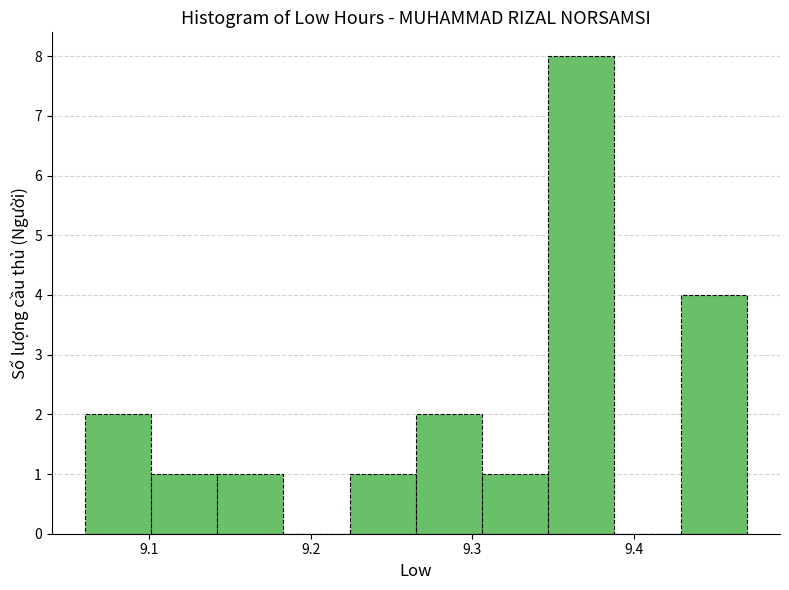

Reading left to right, list every bar in this chart as the range it spans on the x-axis followed by its height. Neither the bar edges nor the heights are printed on the chart, so give them approximately, as read against the axes.

9.060 to 9.101: 2
9.101 to 9.142: 1
9.142 to 9.183: 1
9.183 to 9.224: 0
9.224 to 9.265: 1
9.265 to 9.306: 2
9.306 to 9.347: 1
9.347 to 9.388: 8
9.388 to 9.429: 0
9.429 to 9.470: 4